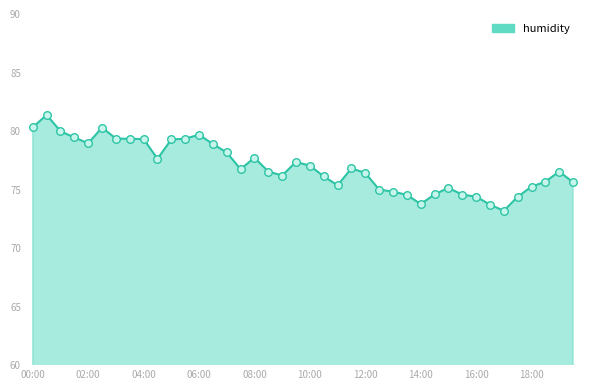

What is the greatest value displayed?

81.4